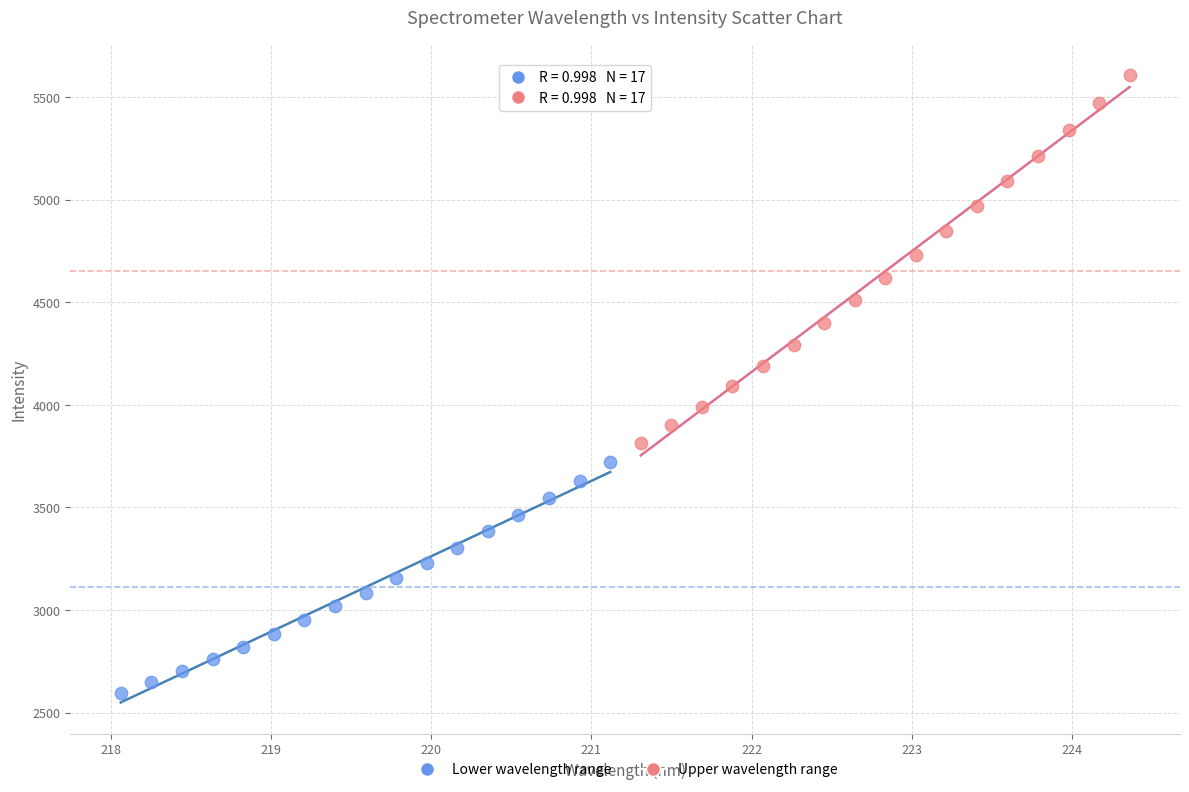

Which series reaches the maximum Y coordinate?

Upper wavelength range